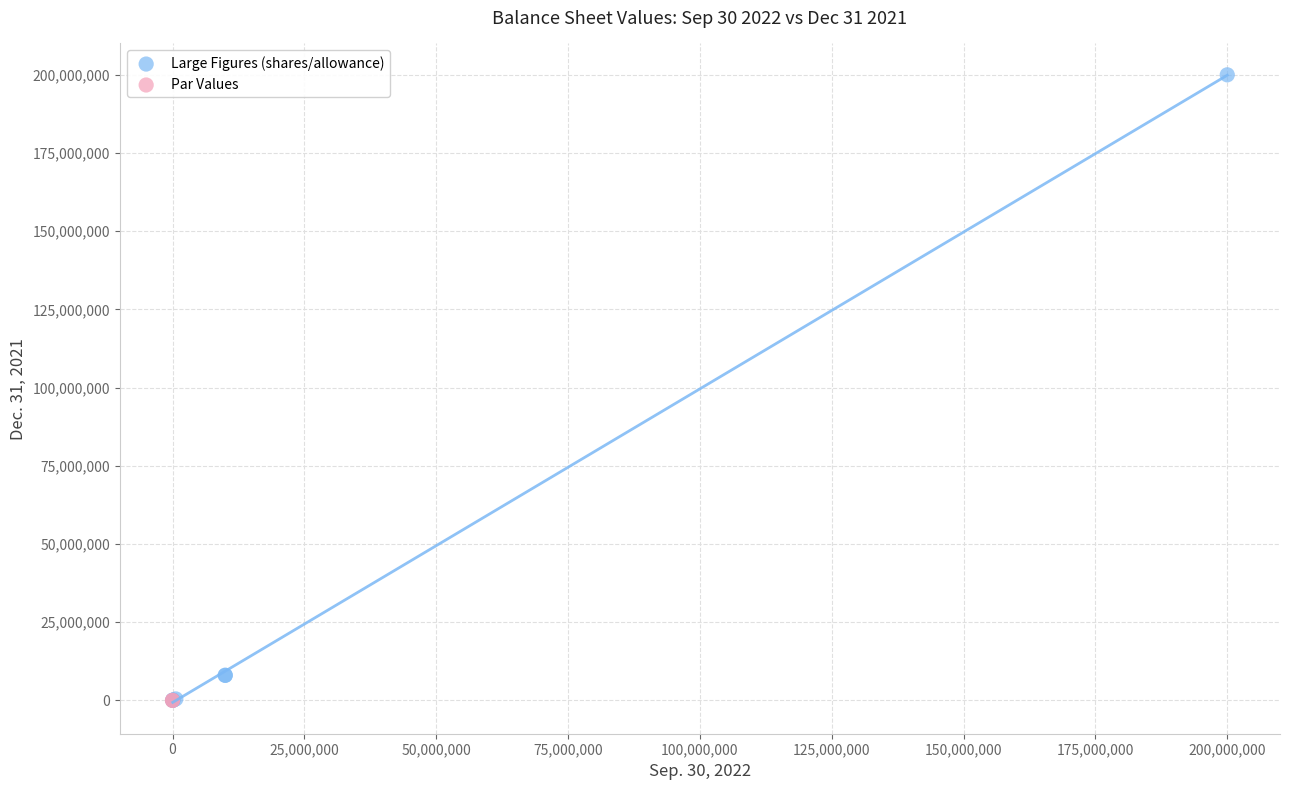

What are all the series names shown in the legend?

Large Figures (shares/allowance), Par Values